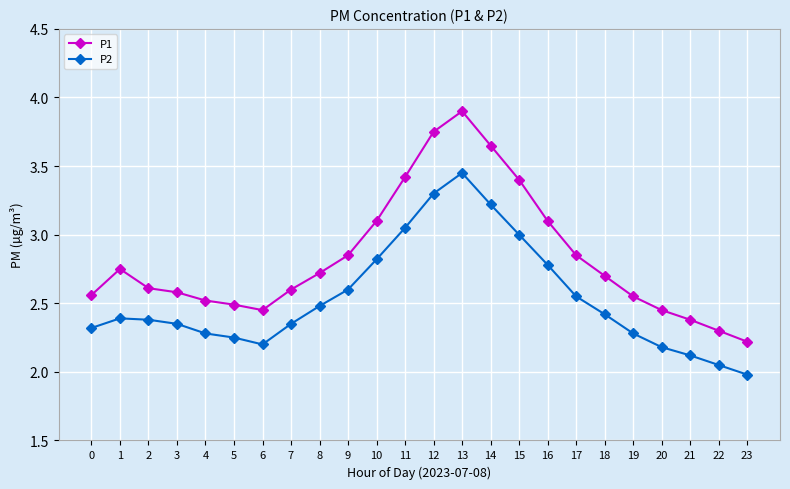

Rank the series by their average value, from highest to lowest.

P1, P2